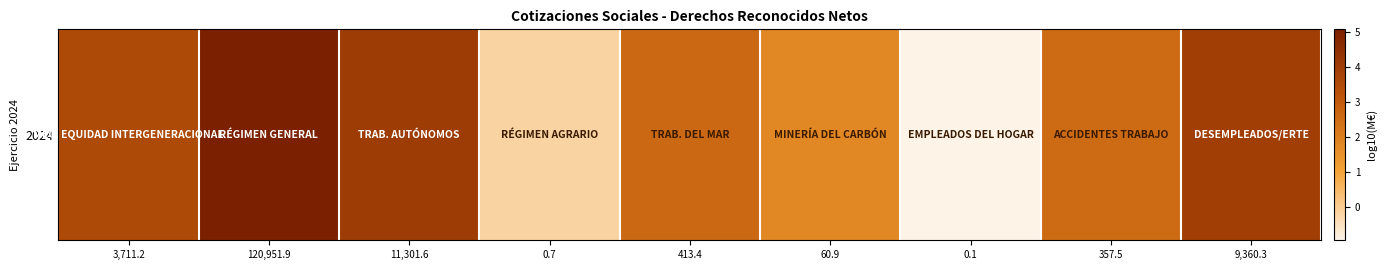

What is the difference between the maximum and minimum values?

6.0